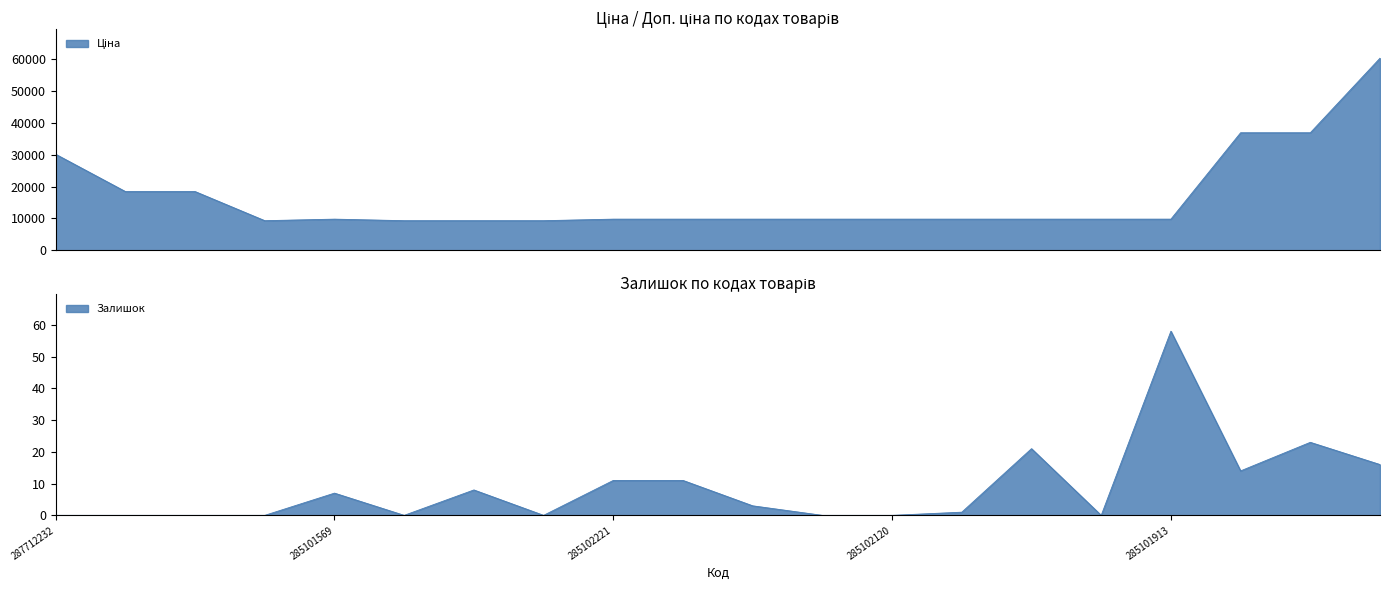

How many distinct data groups are displayed?

2